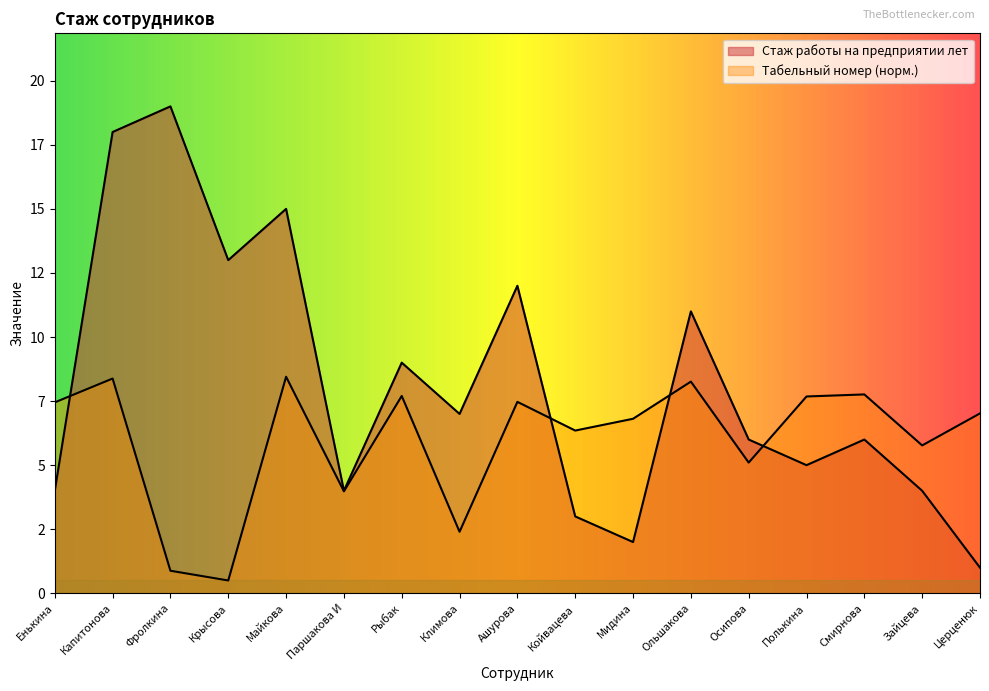

Between Капитонова and Койвацева, which series saw the biggest shift?

Стаж работы на предприятии лет